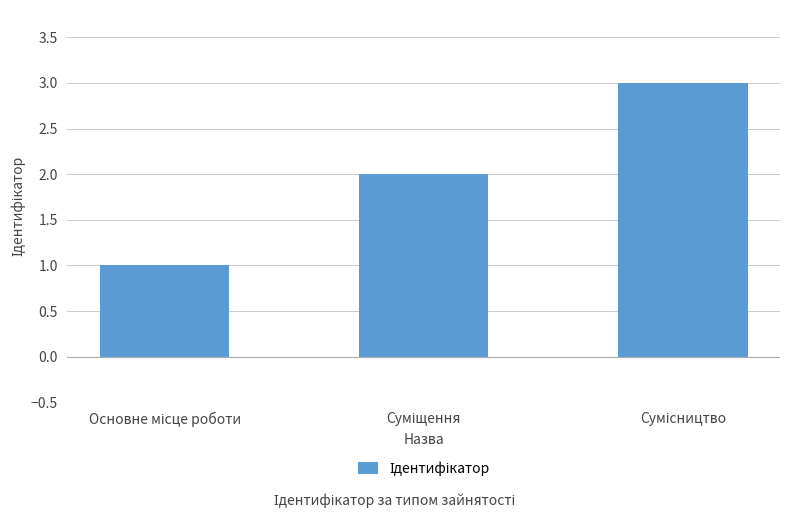

What is the sum of all values?

6